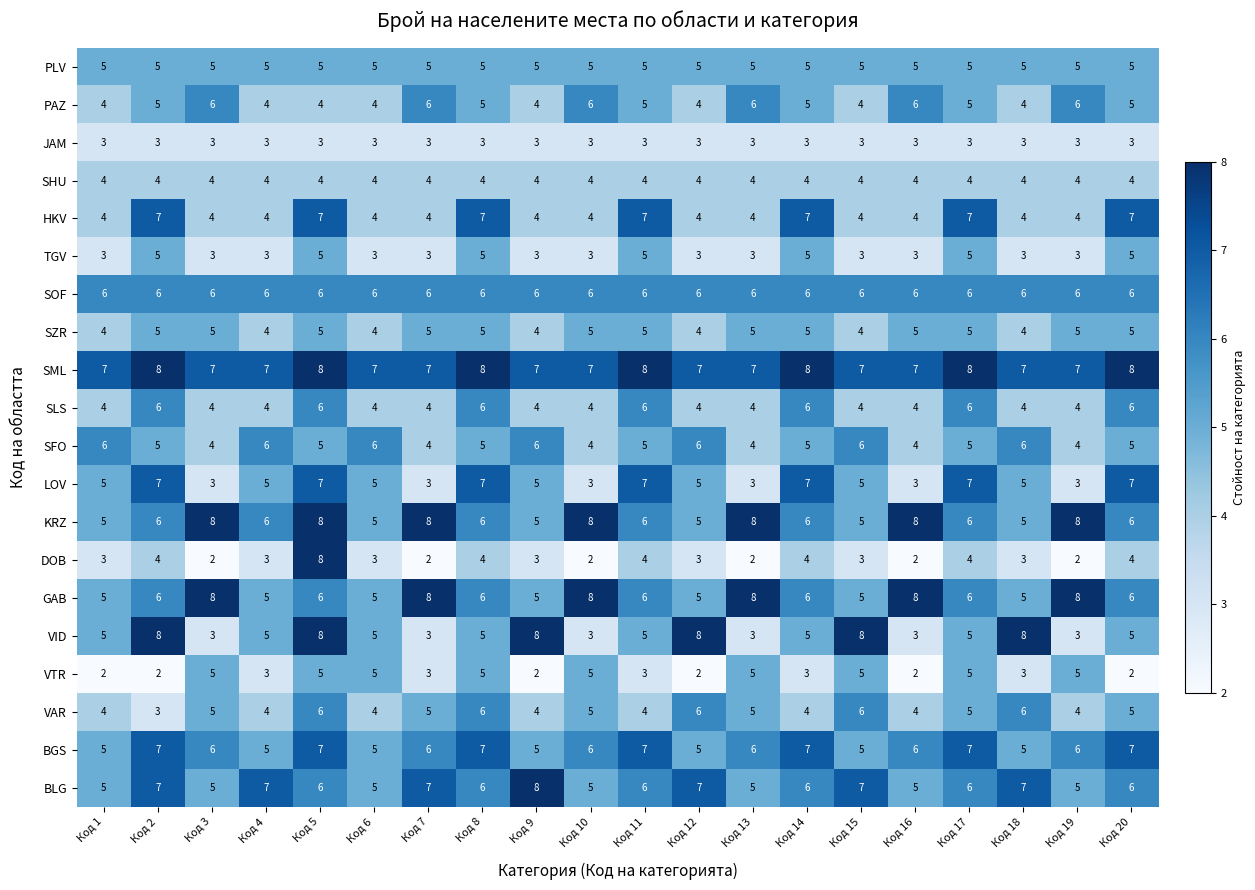

What is the approximate value of KRZ at Код 5?

8